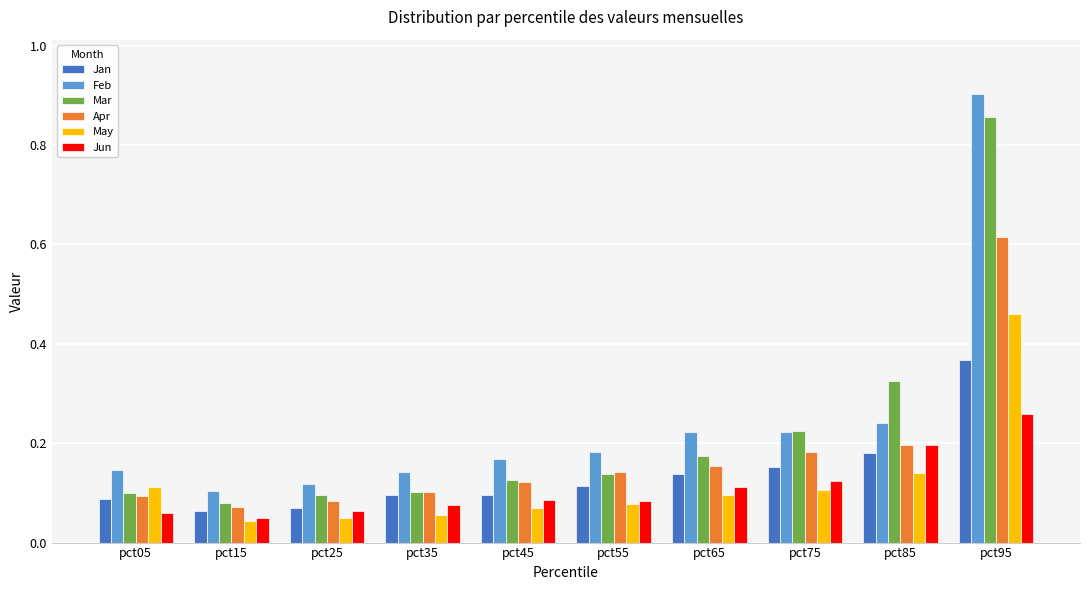

What is the sum of the Mar values at pct95 and pct25?

1.0